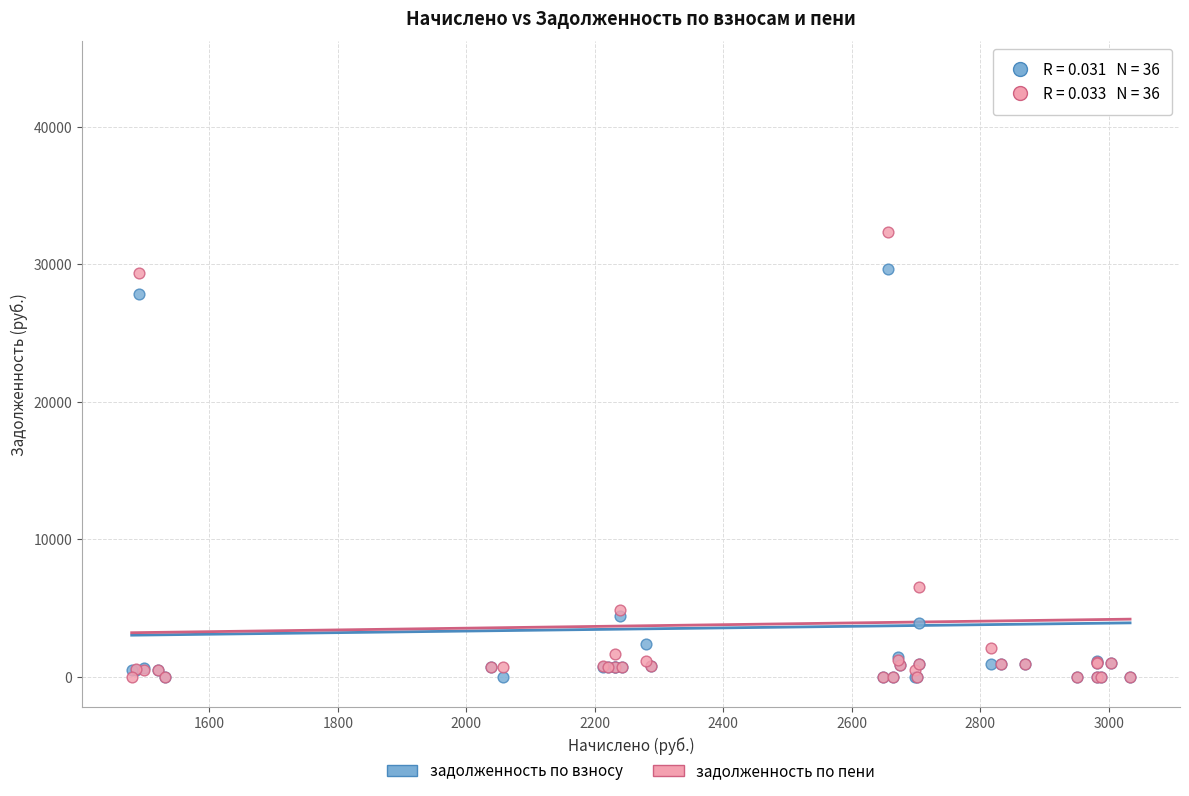

In the задолженность по взносу series, what Y value is closest to 22002?

27848.8